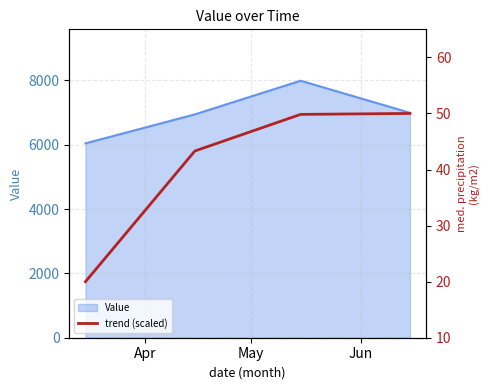

How many values in the Value series exceed 6991?

2